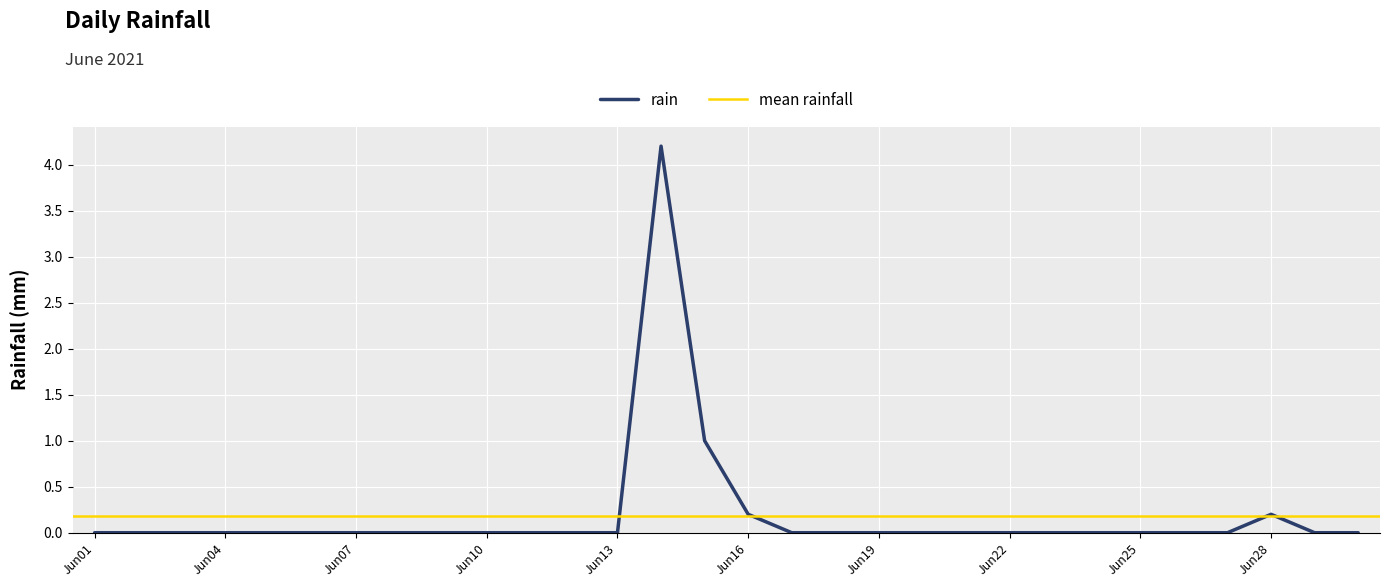

What is the maximum value for rain?

4.2